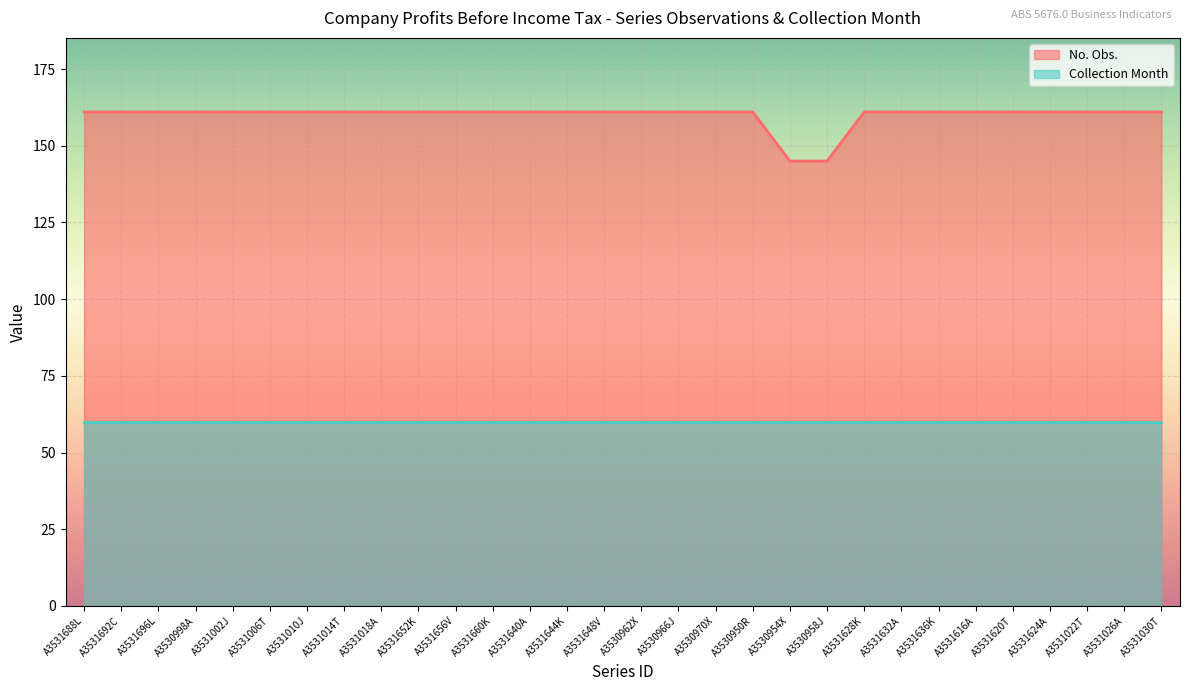

Reading left to right, extract all data points from this chart.

A3531688L=161	A3531692C=161	A3531696L=161	A3530998A=161	A3531002J=161	A3531006T=161	A3531010J=161	A3531014T=161	A3531018A=161	A3531652K=161	A3531656V=161	A3531660K=161	A3531640A=161	A3531644K=161	A3531648V=161	A3530962X=161	A3530966J=161	A3530970X=161	A3530950R=161	A3530954X=145	A3530958J=145	A3531628K=161	A3531632A=161	A3531636K=161	A3531616A=161	A3531620T=161	A3531624A=161	A3531022T=161	A3531026A=161	A3531030T=161